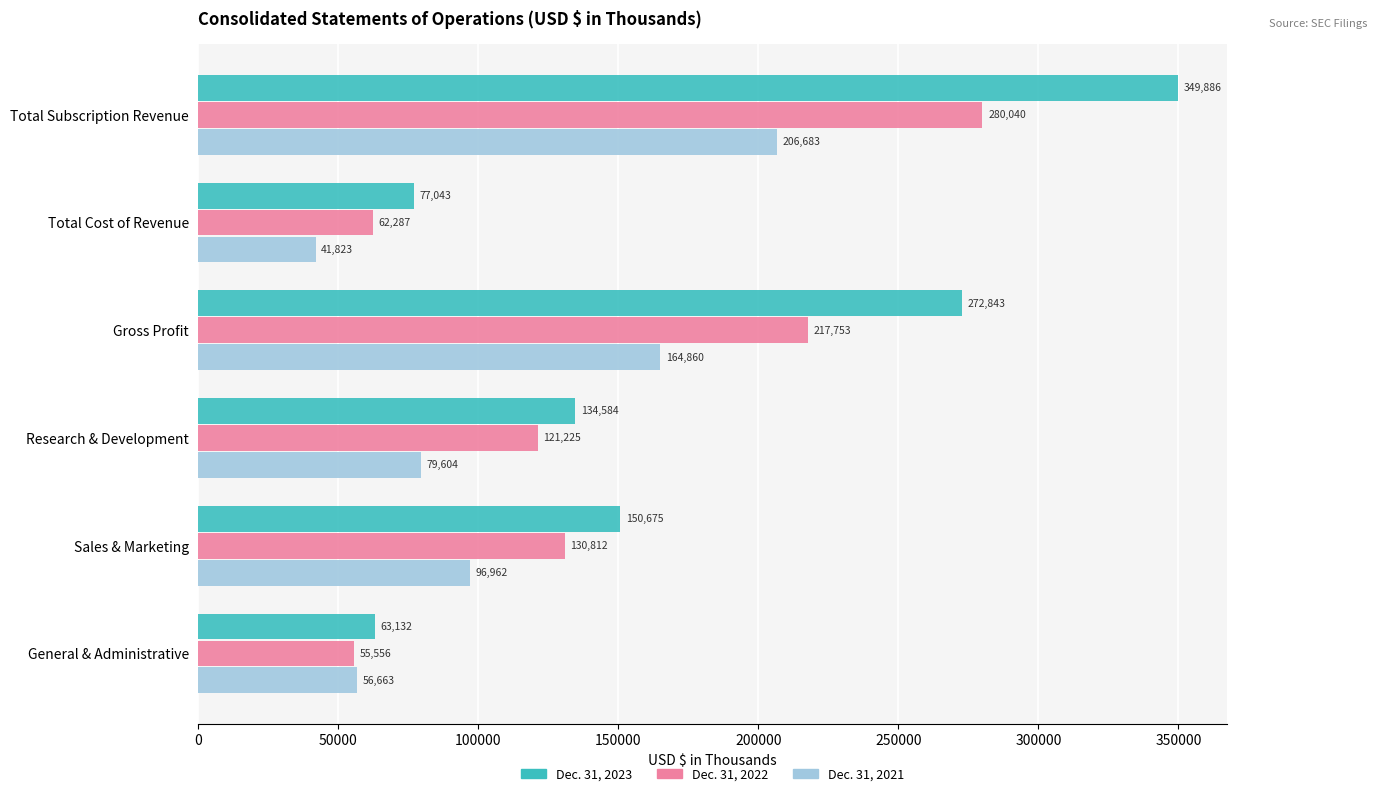

What is the spread (max minus min) of values at Sales & Marketing?

53713